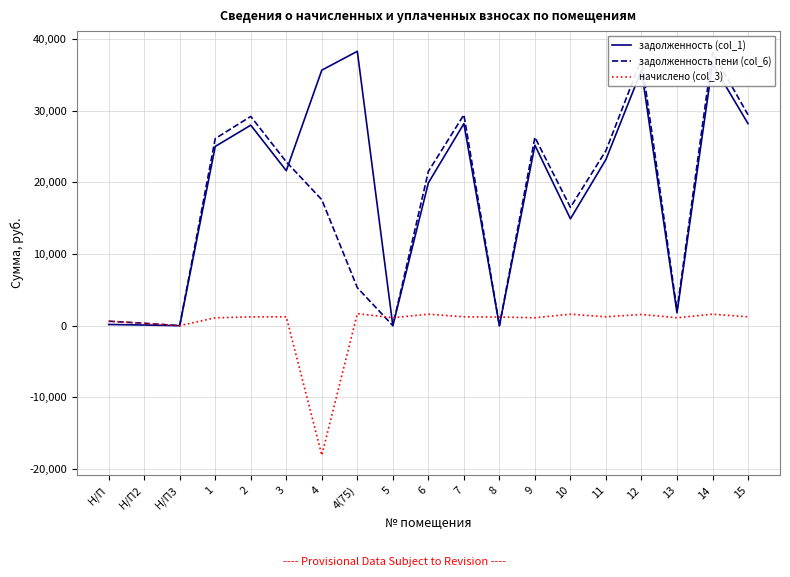

In начислено (col_3), how many points are higher than both neighbors (excluding endpoints)?

6